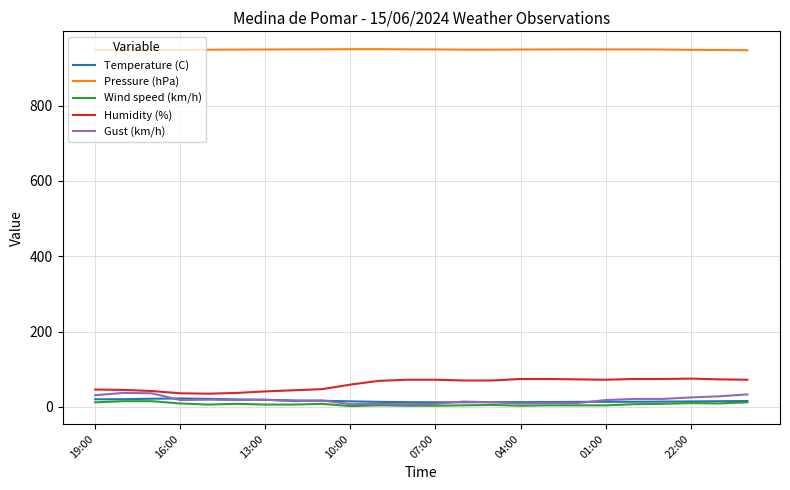

Which series has the largest total across all categories?

Pressure (hPa)